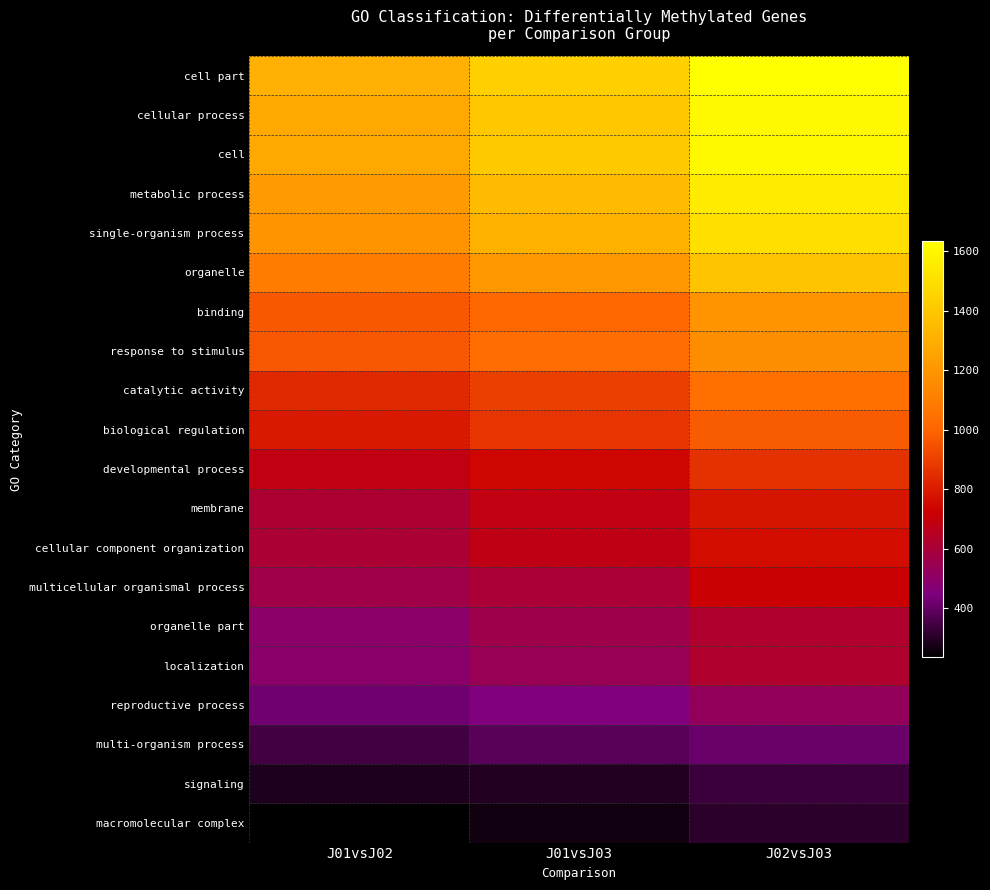

List the series in order of their peak value, lowest first.

macromolecular complex, signaling, multi-organism process, reproductive process, organelle part, localization, multicellular organismal process, cellular component organization, membrane, developmental process, biological regulation, catalytic activity, response to stimulus, binding, organelle, single-organism process, metabolic process, cellular process, cell, cell part